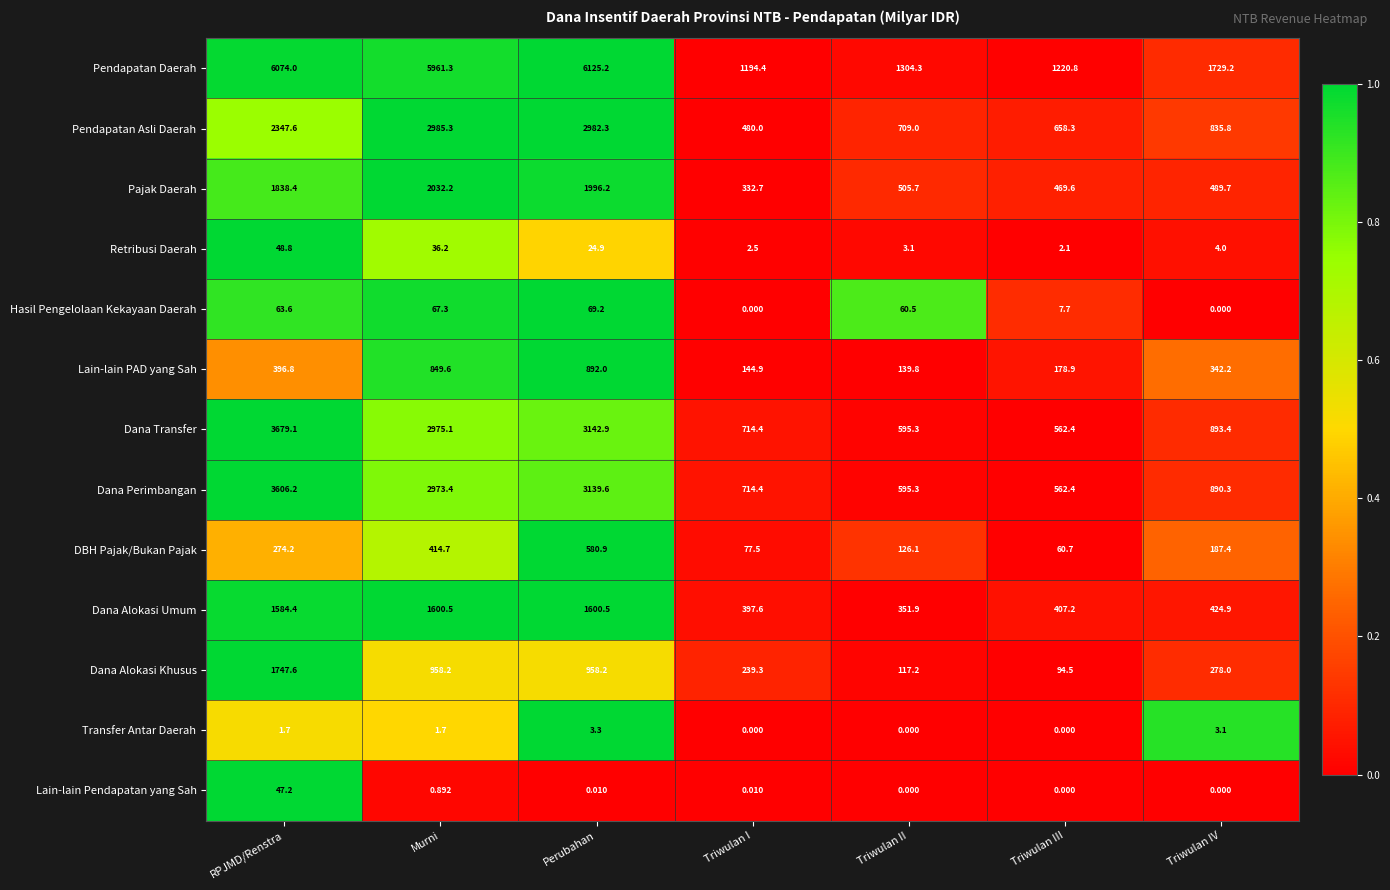

List the series in order of their peak value, highest first.

Pendapatan Daerah, Dana Transfer, Dana Perimbangan, Pendapatan Asli Daerah, Pajak Daerah, Dana Alokasi Khusus, Dana Alokasi Umum, Lain-lain PAD yang Sah, DBH Pajak/Bukan Pajak, Hasil Pengelolaan Kekayaan Daerah, Retribusi Daerah, Lain-lain Pendapatan yang Sah, Transfer Antar Daerah